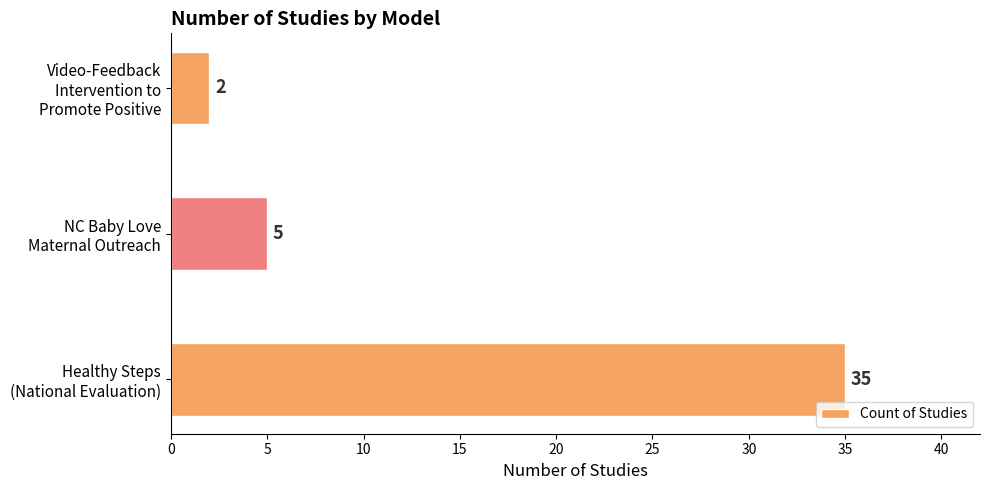

What is the greatest value displayed?

35